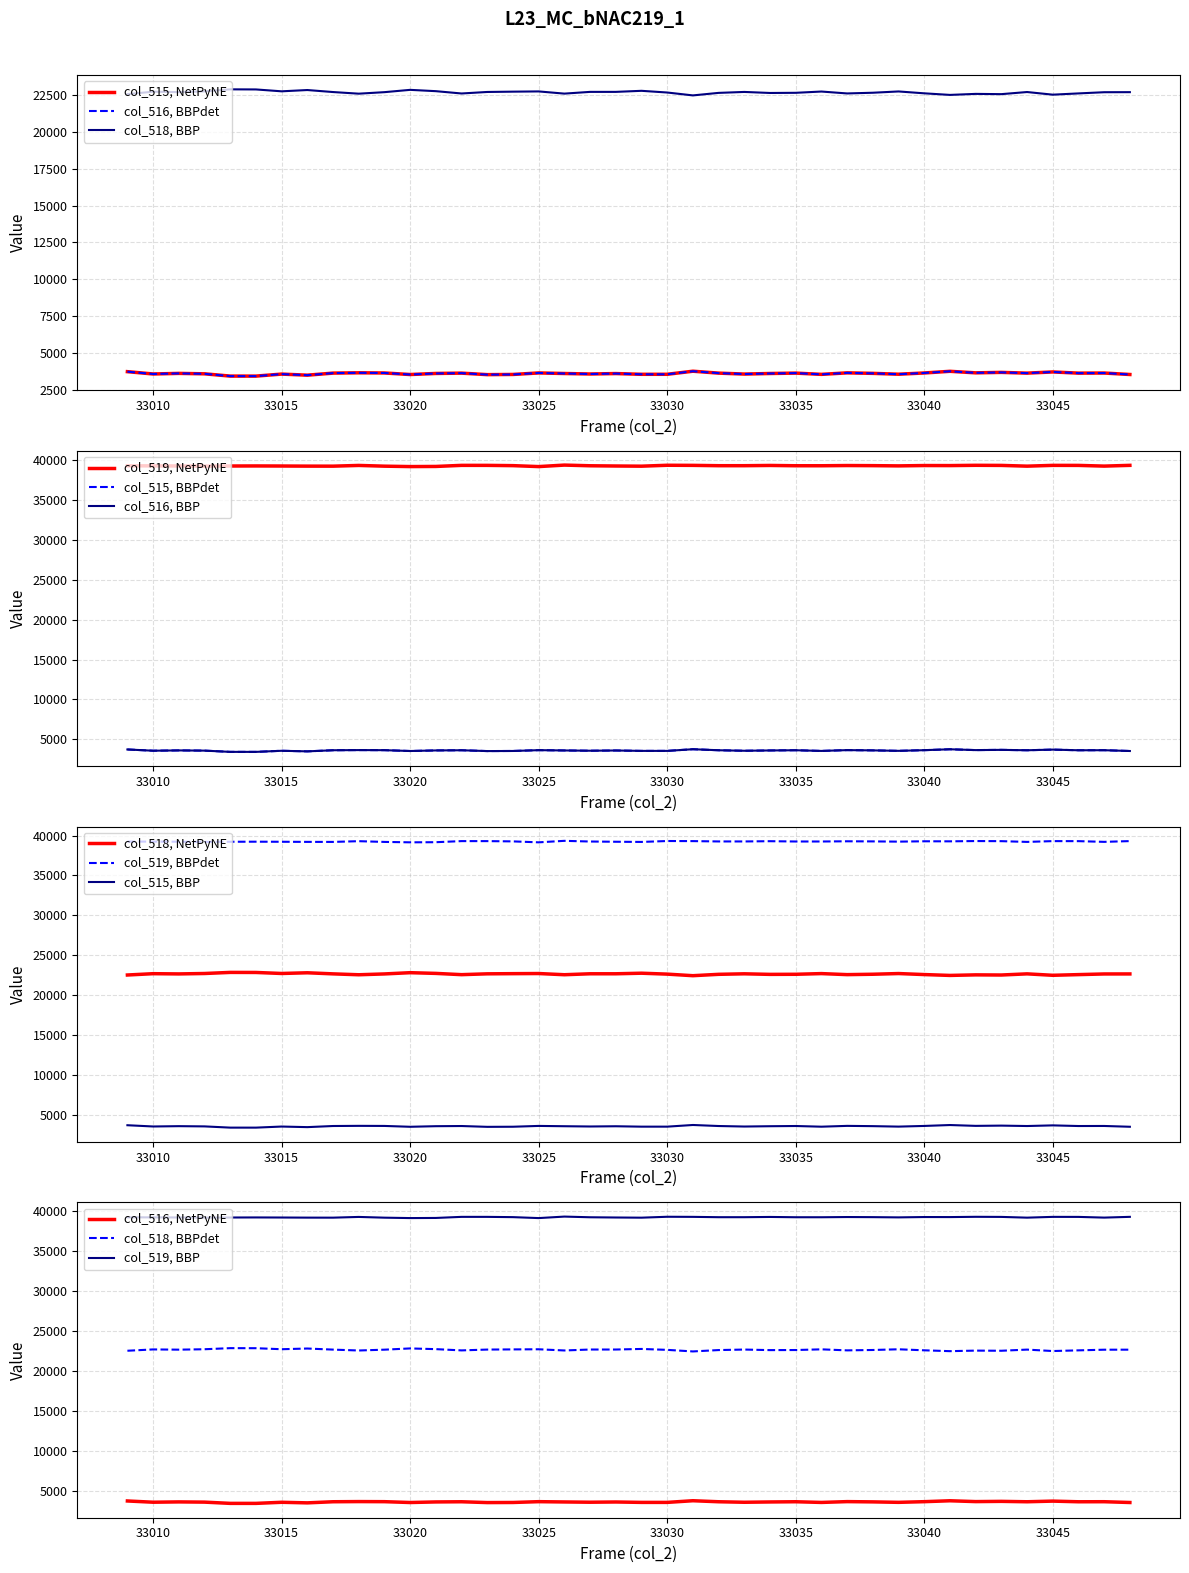

What are all the series names shown in the legend?

col_515, col_516, col_518, col_519